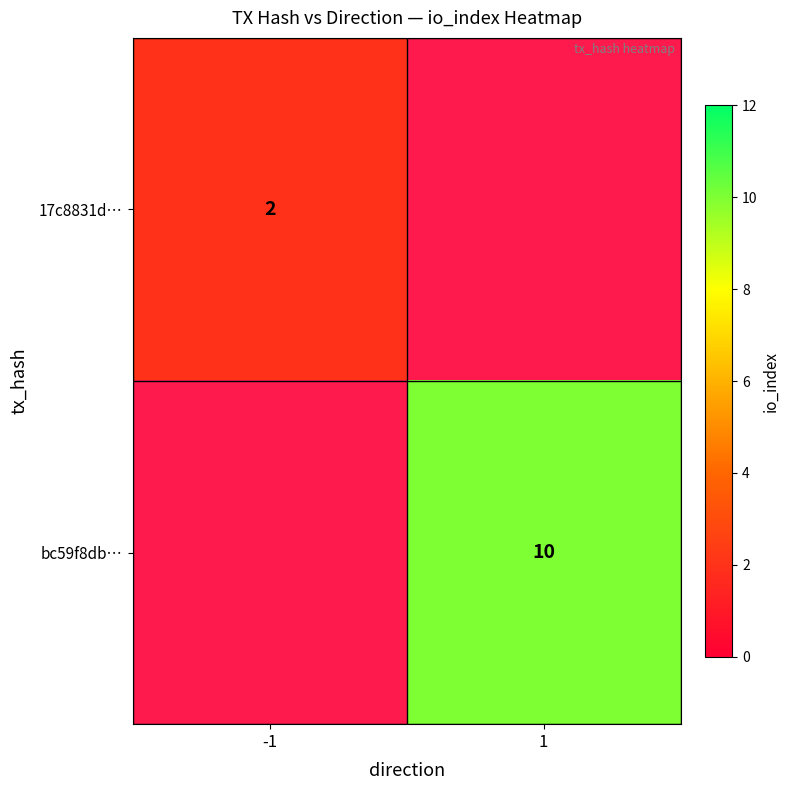

Is the value of 17c8831d… at -1 greater than the value of bc59f8db… at 1?

No